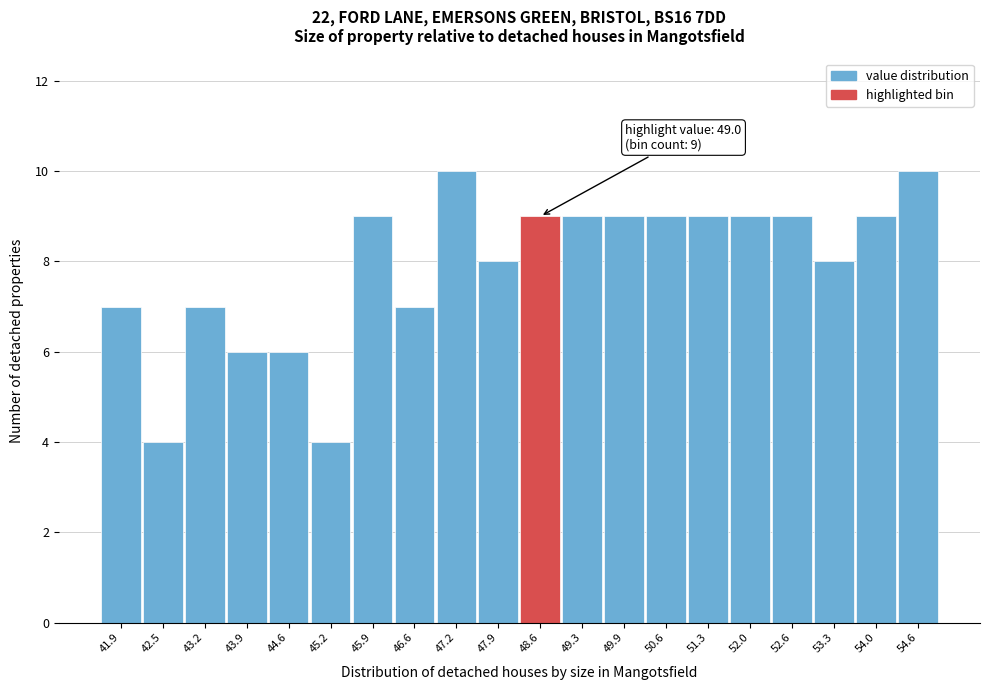

Reading left to right, list all the values displayed in this chart.

7	4	7	6	6	4	9	7	10	8	9	9	9	9	9	9	9	8	9	10